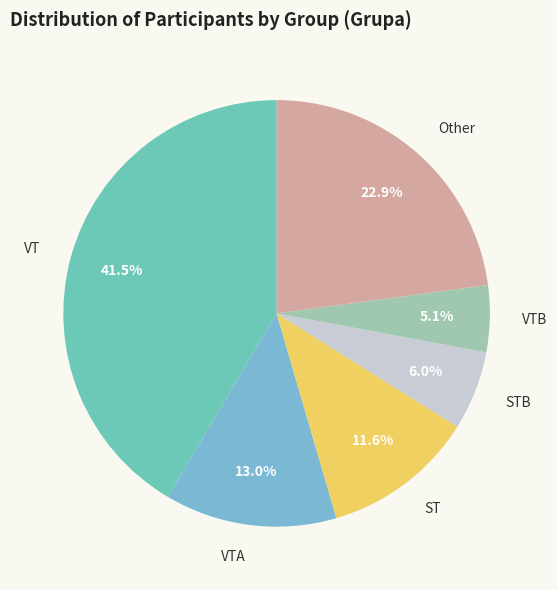

To the nearest percent, what is the difference between the largest and smallest slice percentages?

36%